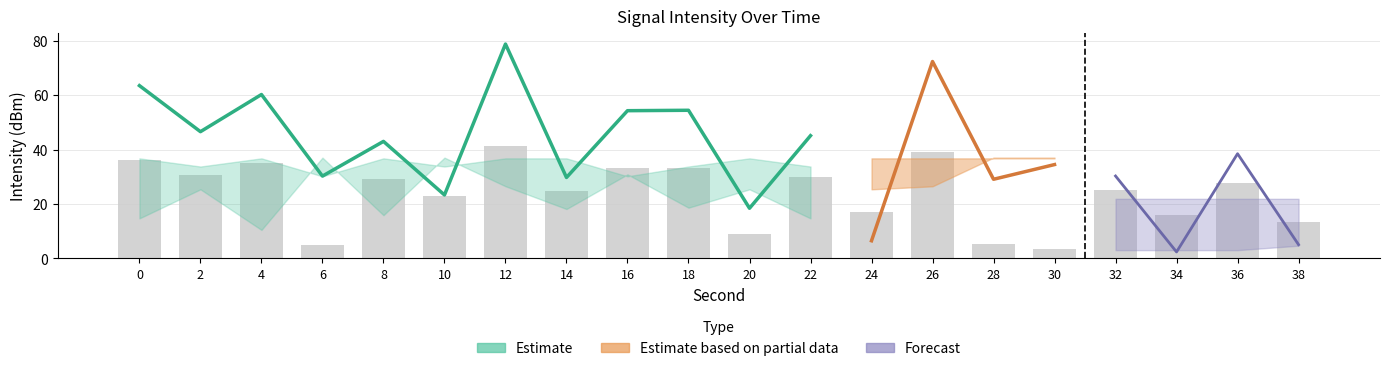

True or false: the data shows 6.9 at 10.

False